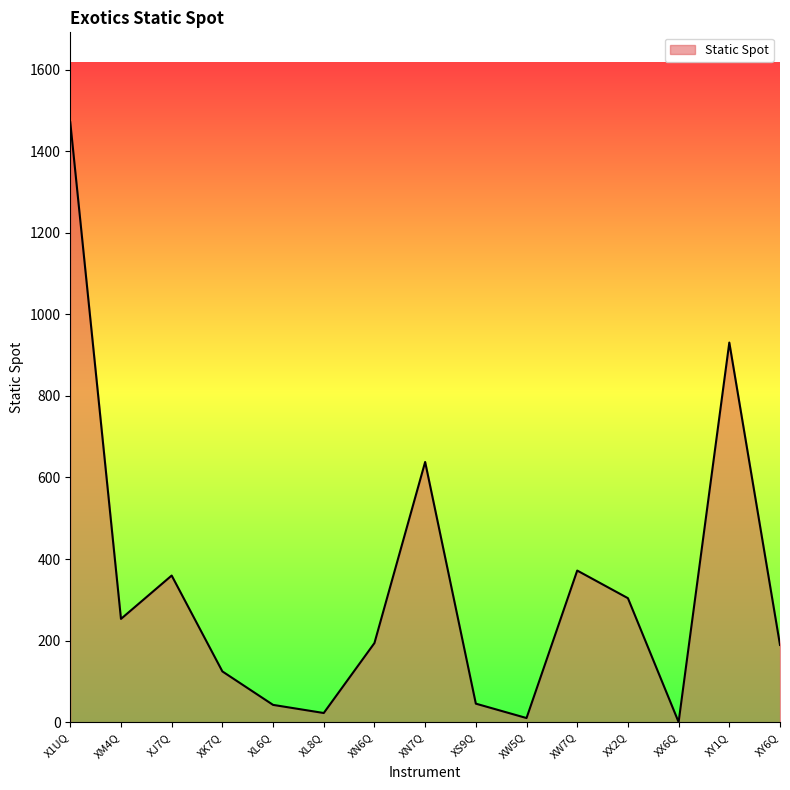

Where is the data nearest to the value 735?

XN7Q